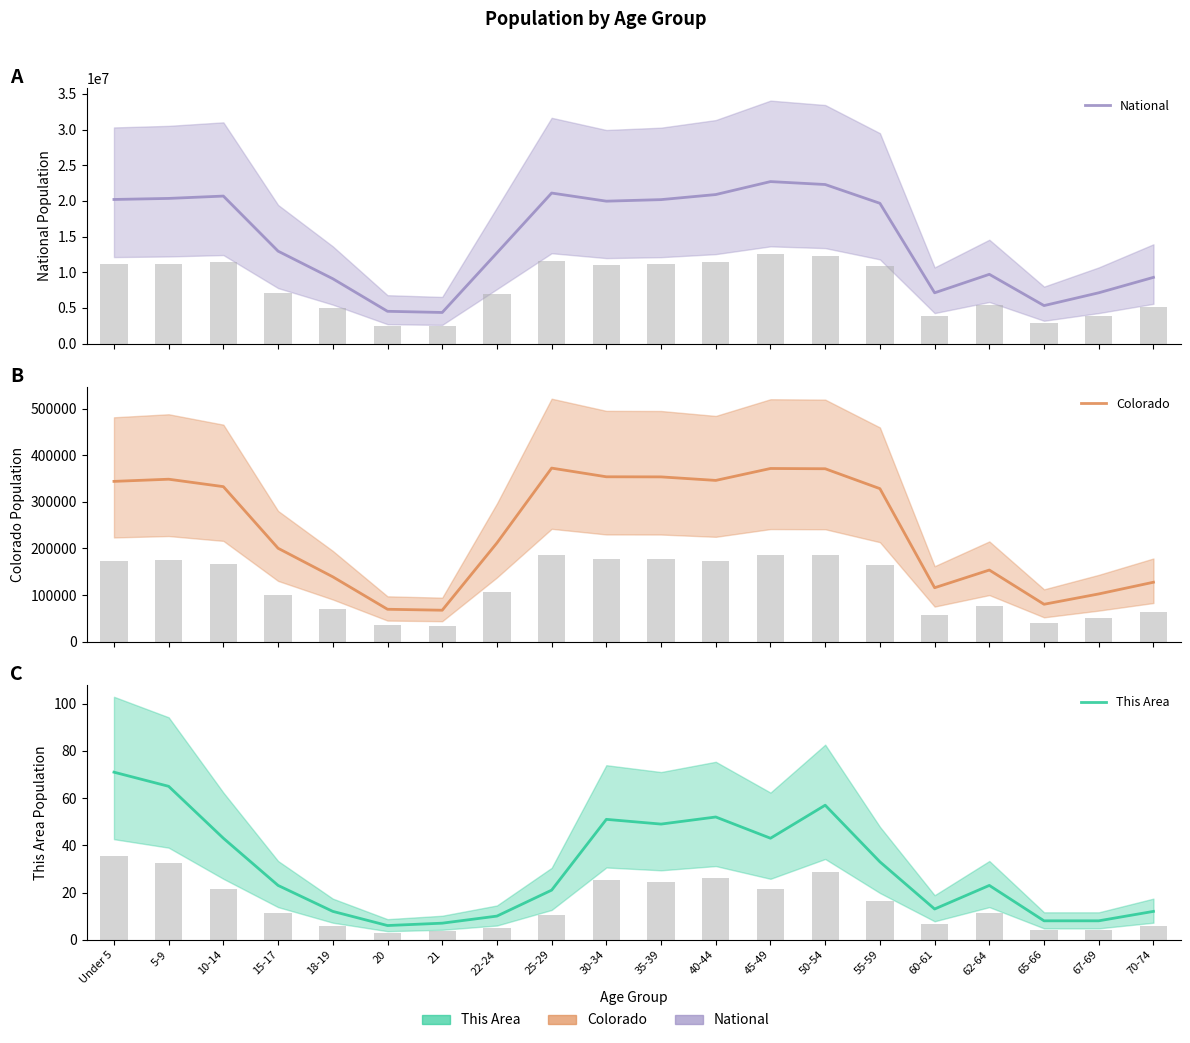

Are the bars grouped side by side (vs. stacked)?

Yes